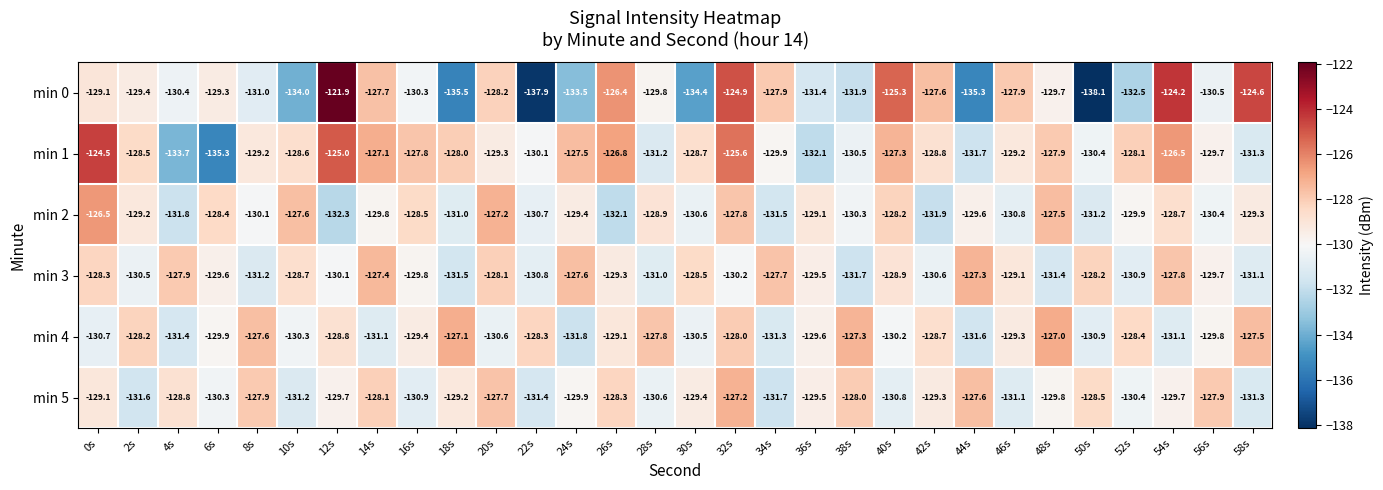

What is the maximum value shown in the chart?

-121.9